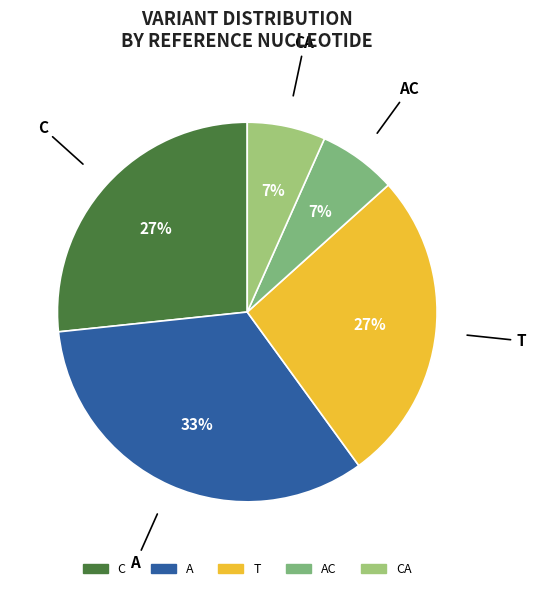

How many slices are in this pie chart?

5